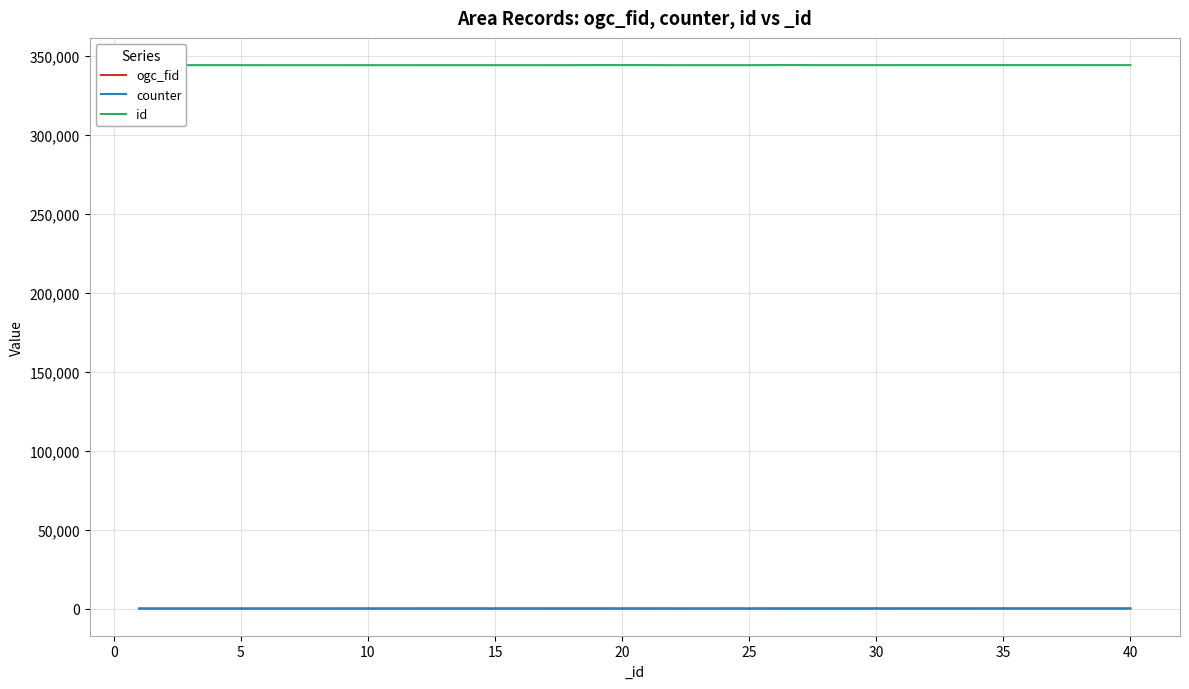

True or false: counter and id intersect in this chart.

False